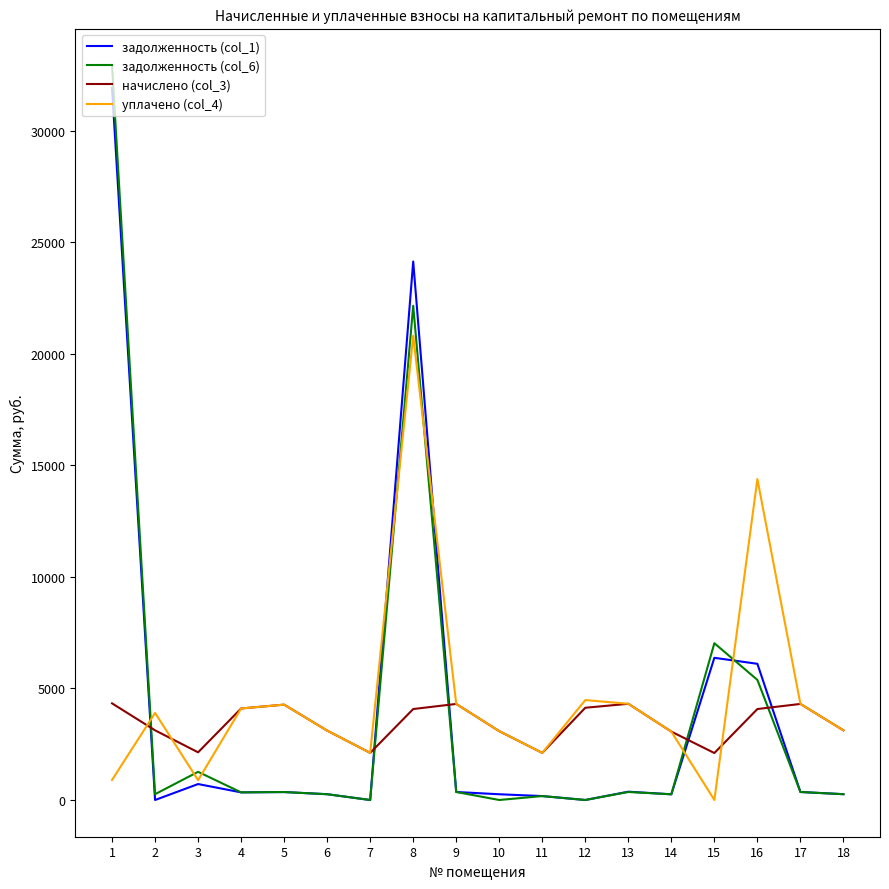

True or false: начислено (col_3) and задолженность (col_1) cross at least once.

True